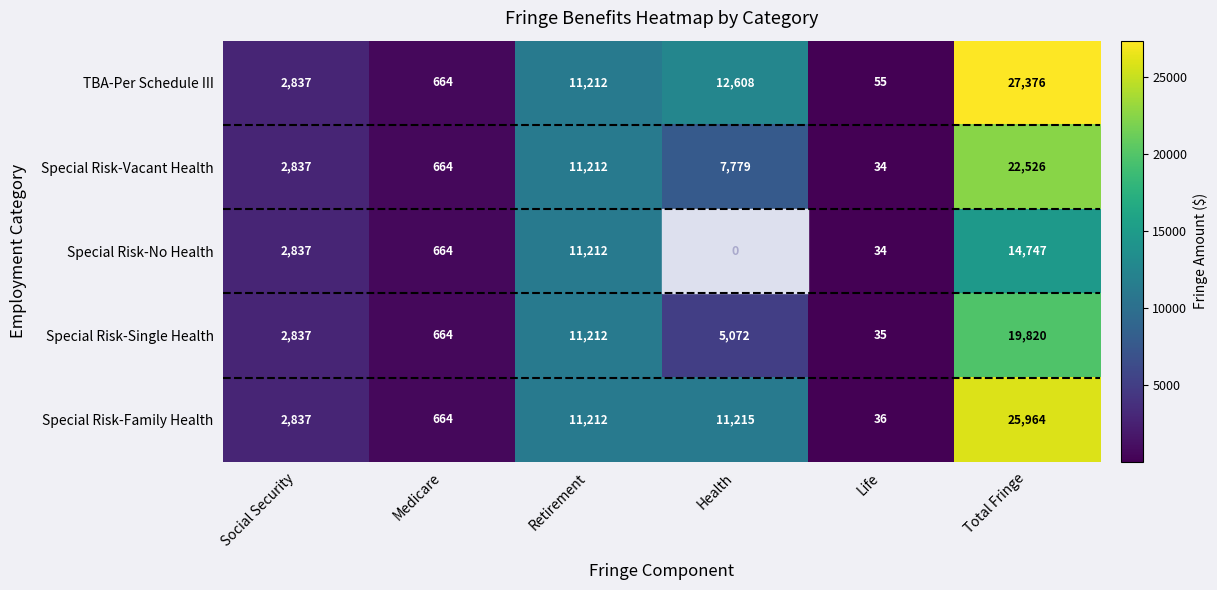

List the series in order of their peak value, lowest first.

Special Risk-No Health, Special Risk-Single Health, Special Risk-Vacant Health, Special Risk-Family Health, TBA-Per Schedule III